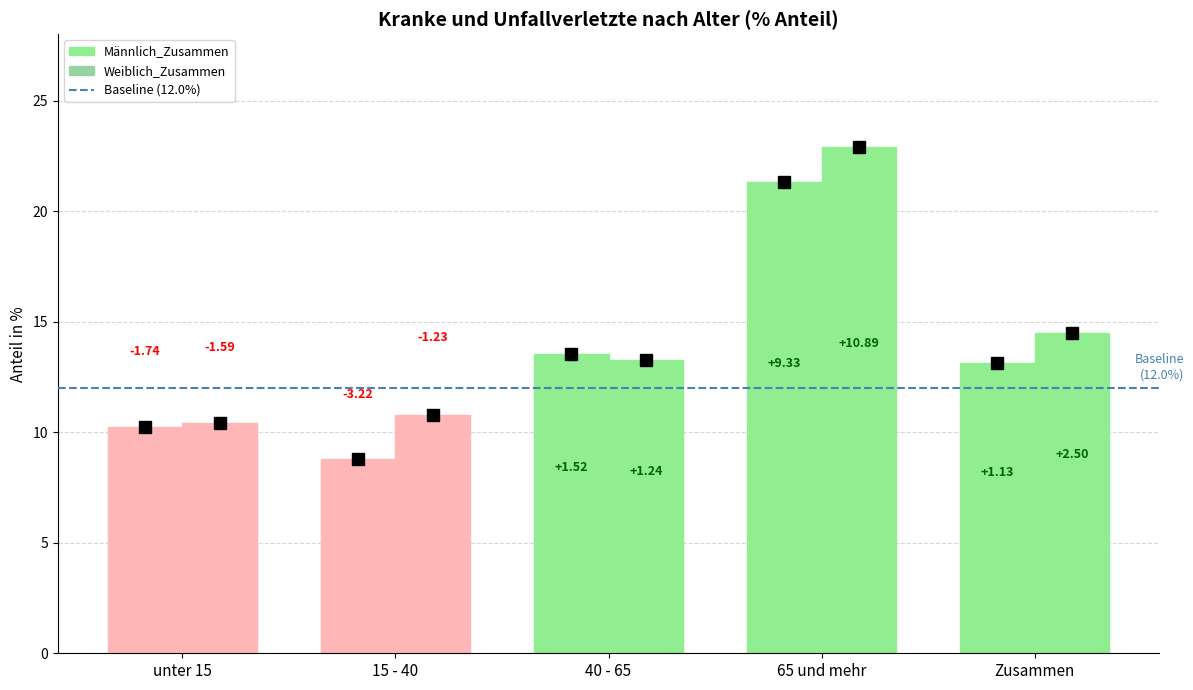

Which category has the lowest value in the Maennlich_Zusammen series?

15 - 40